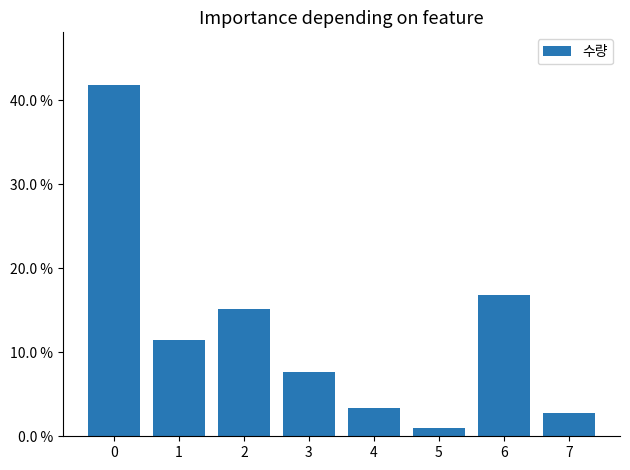

What is the sum of the values at 1 and 6?

0.3